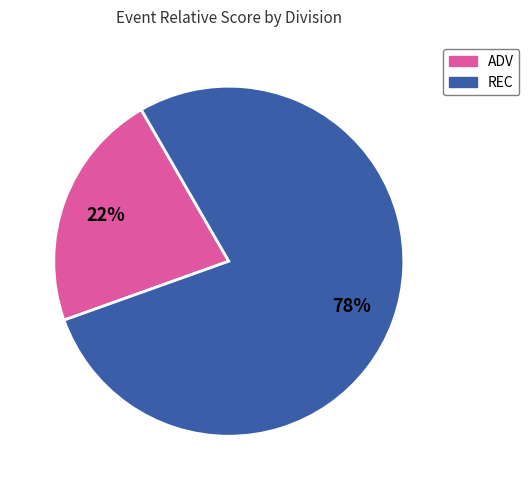

Is there a majority slice in this chart?

Yes